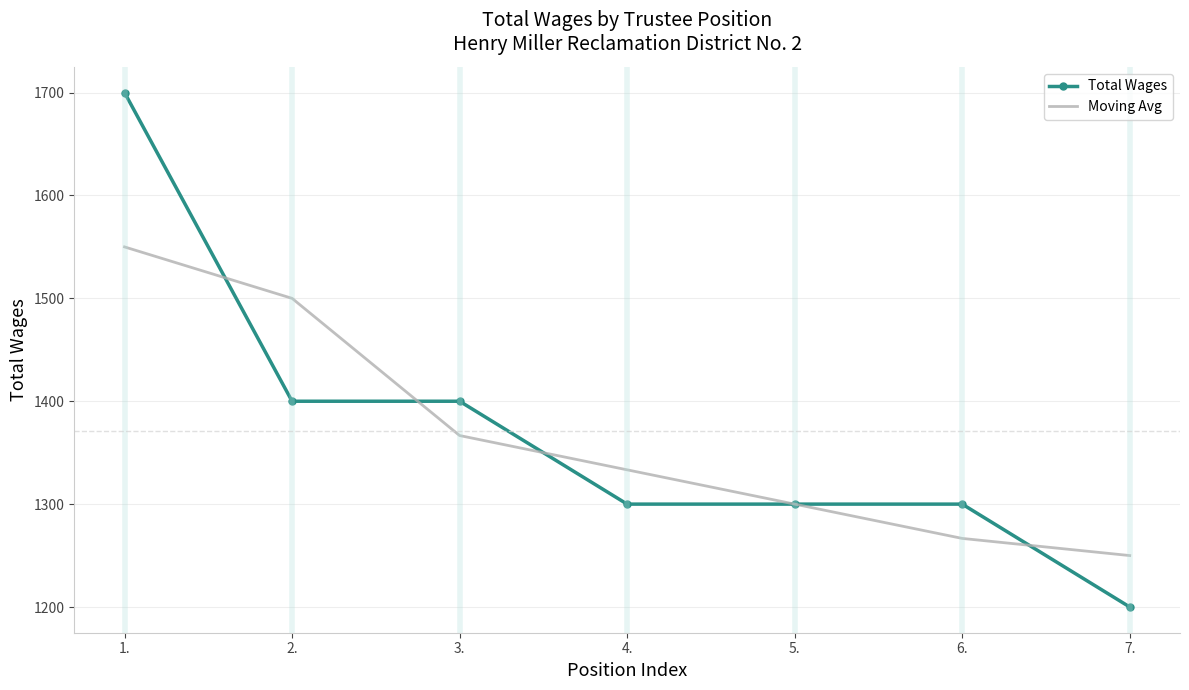

At which category is the sum across all series the highest?

1.